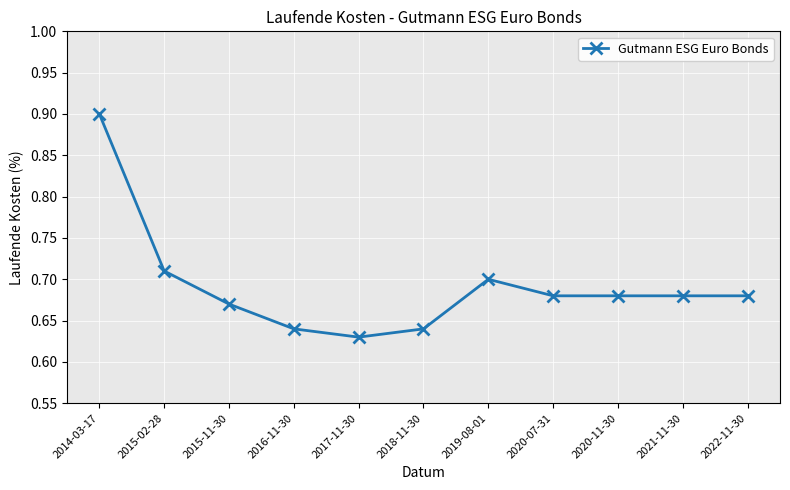

Which has a higher value, 2015-11-30 or 2020-07-31?

2020-07-31